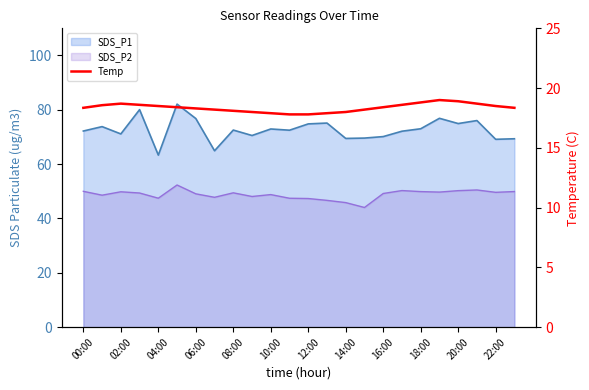

How many values are below 18?

4